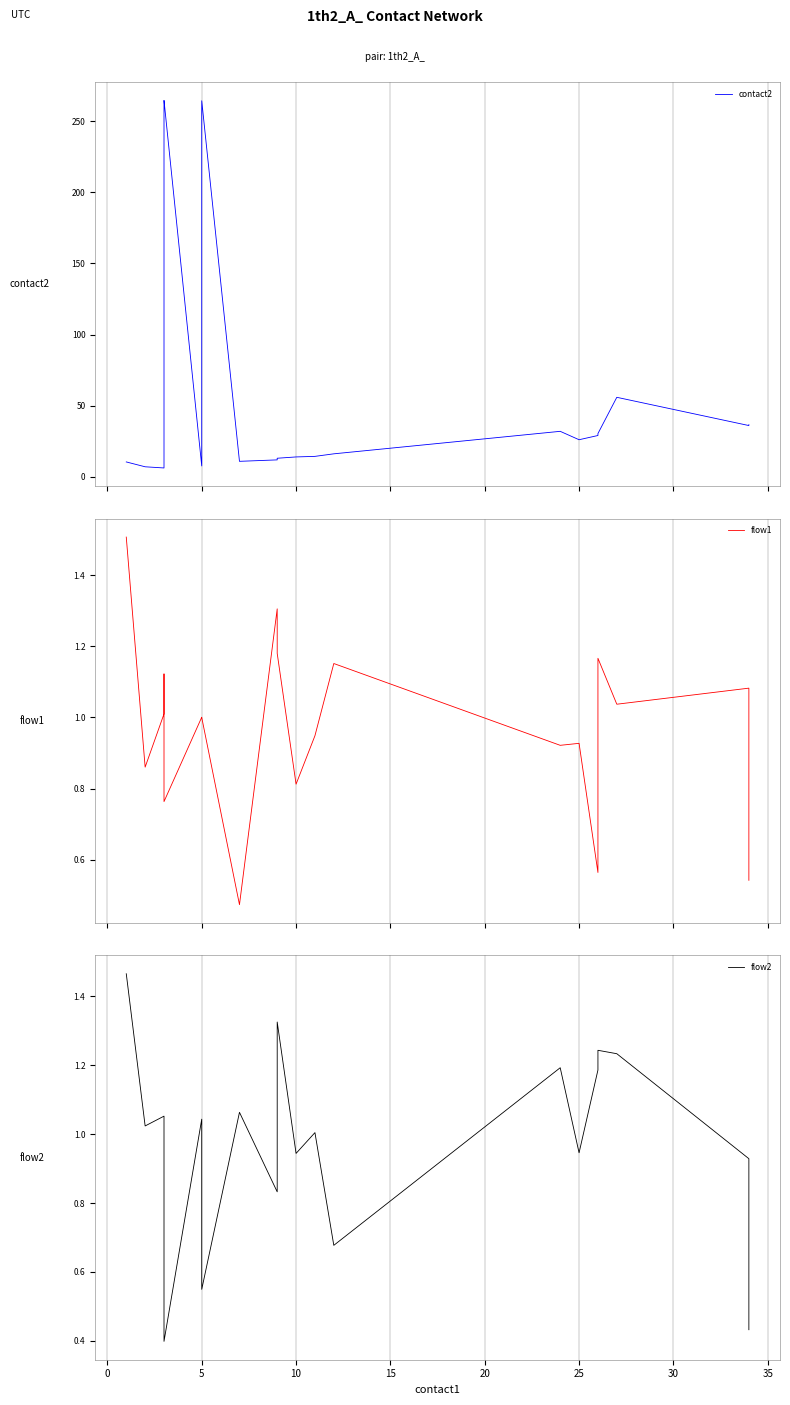

What is the smallest value displayed?

0.4